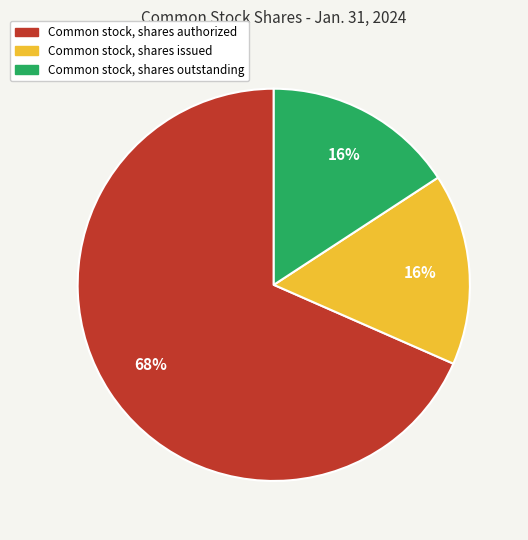

Count the number of slices in the pie.

3